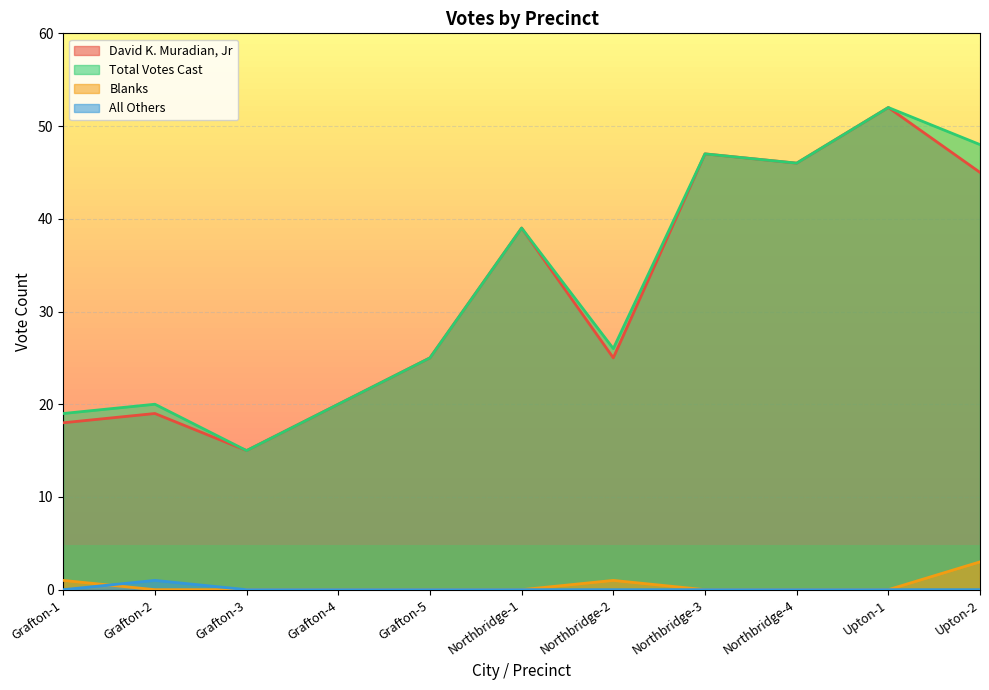

At how many categories does at least one series exceed 1?

11